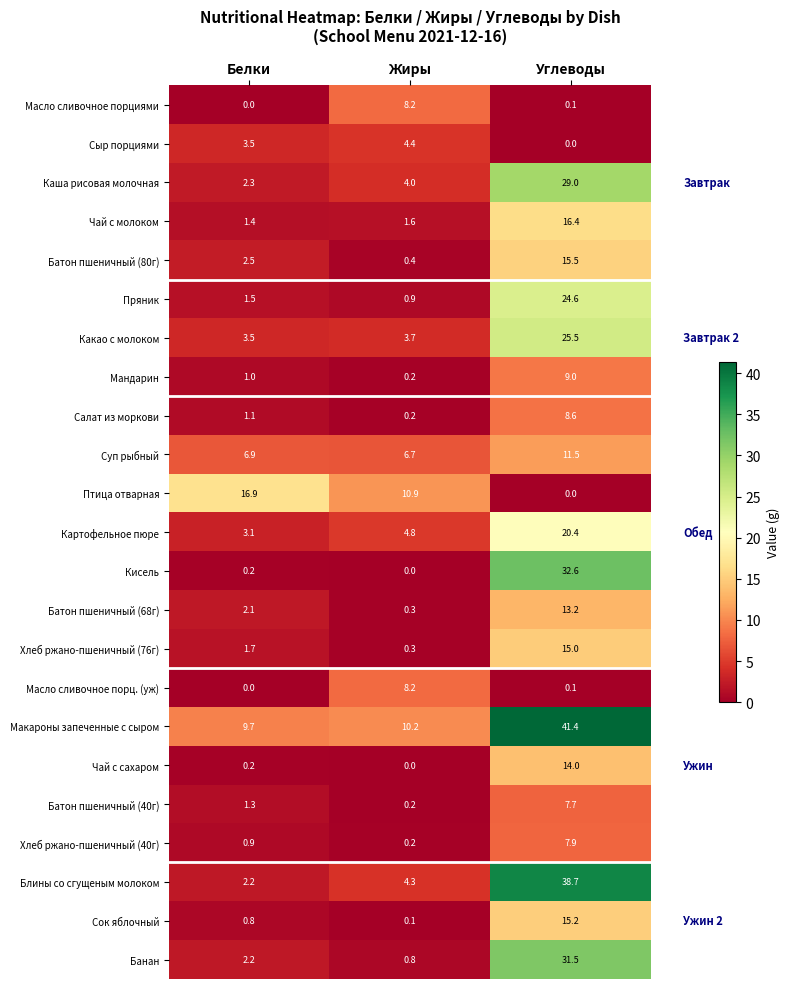

At which category is the sum across all series the highest?

Углеводы